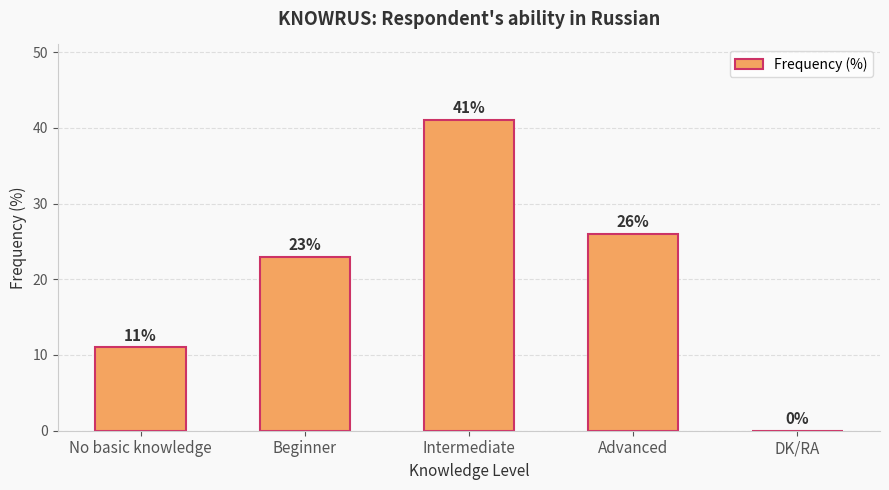

What is the maximum value shown in the chart?

41